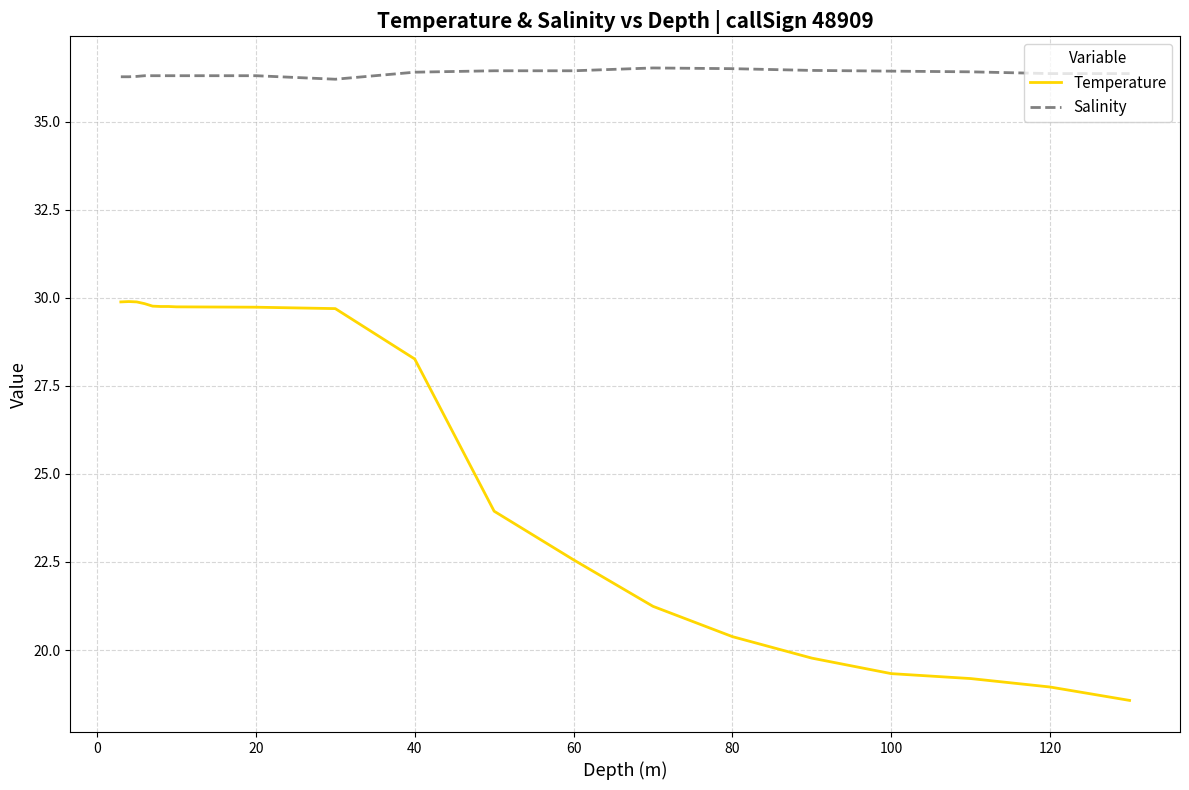

What is the maximum value for Temperature?

29.9